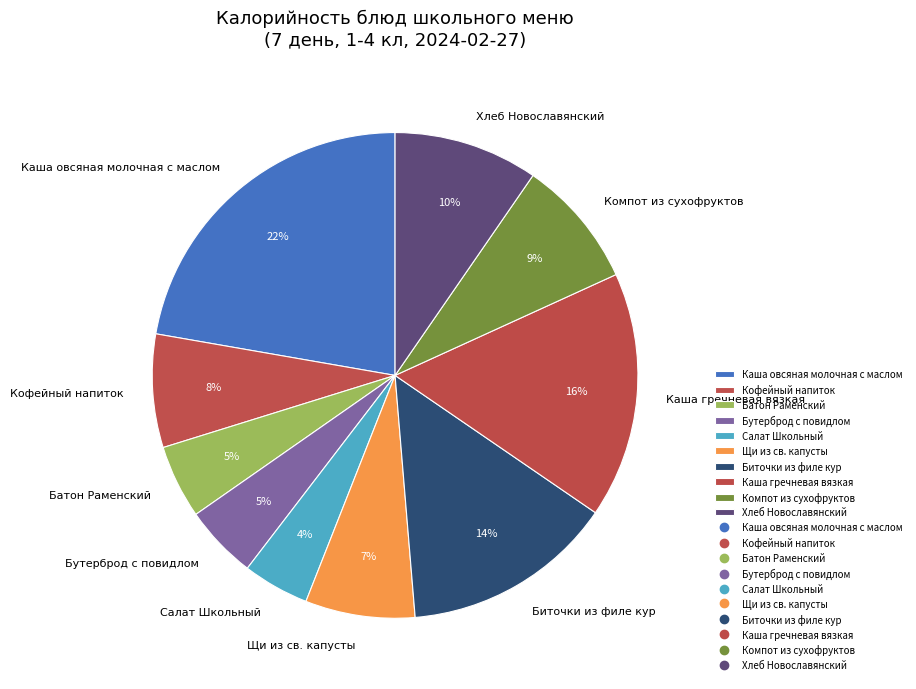

To the nearest percent, what is the combined percentage of Хлеб Новославянский and Бутерброд с повидлом?

15%